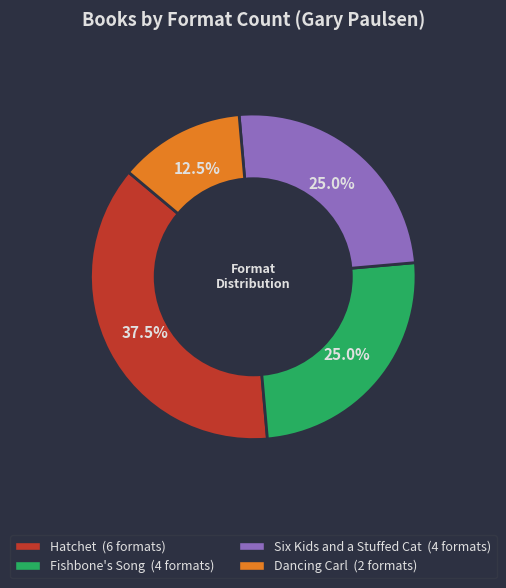

What is the ratio of the value at Hatchet to the value at Fishbone's Song?

1.5